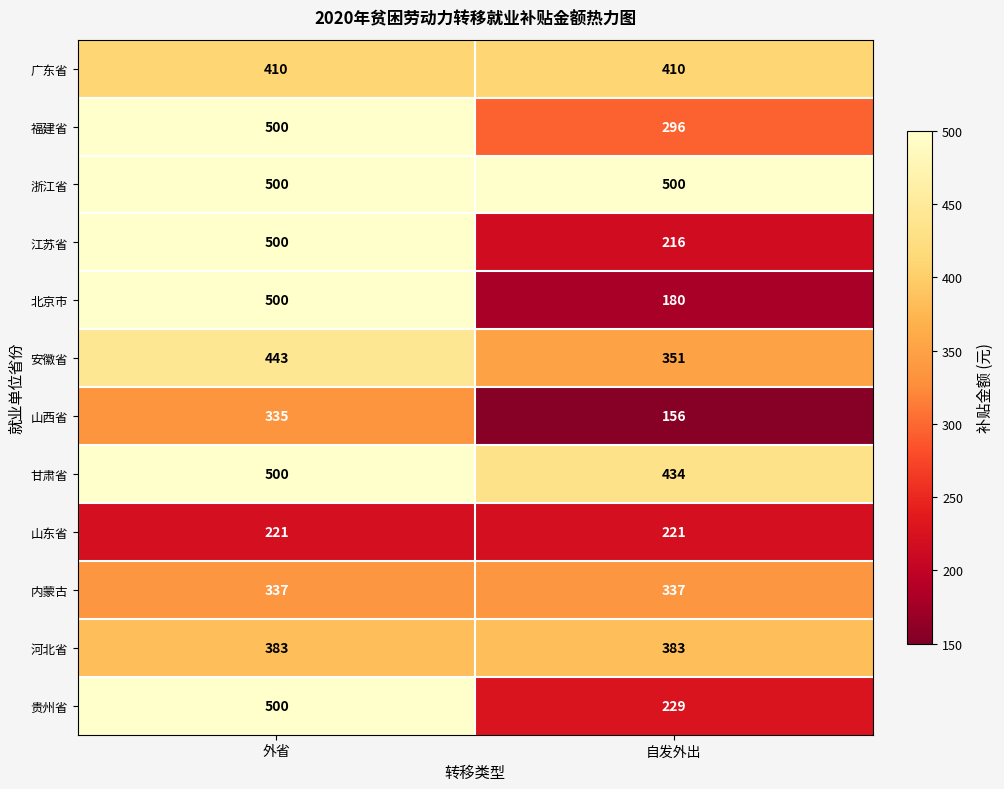

What is the maximum value shown in the chart?

500